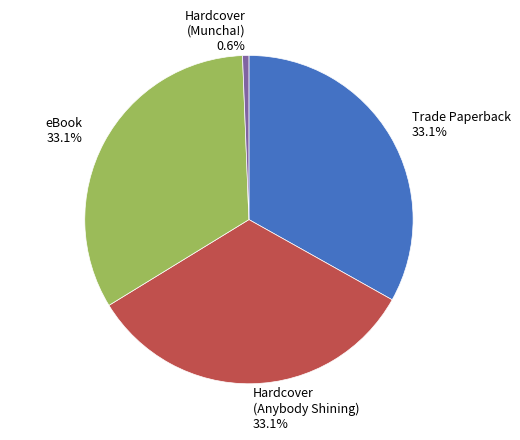

What is the smallest slice in the pie chart?

Hardcover (Muncha!)